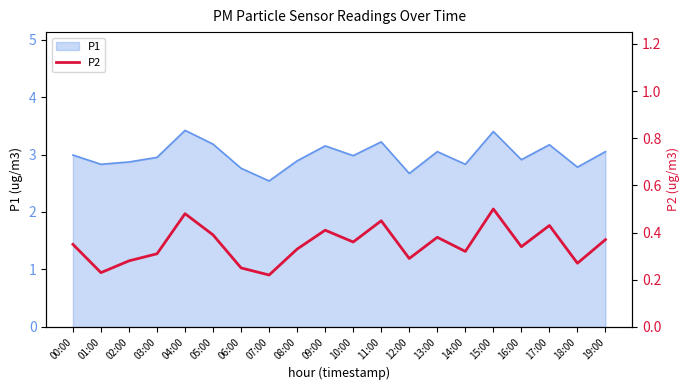

Which label corresponds to the largest value in the chart?

15:00